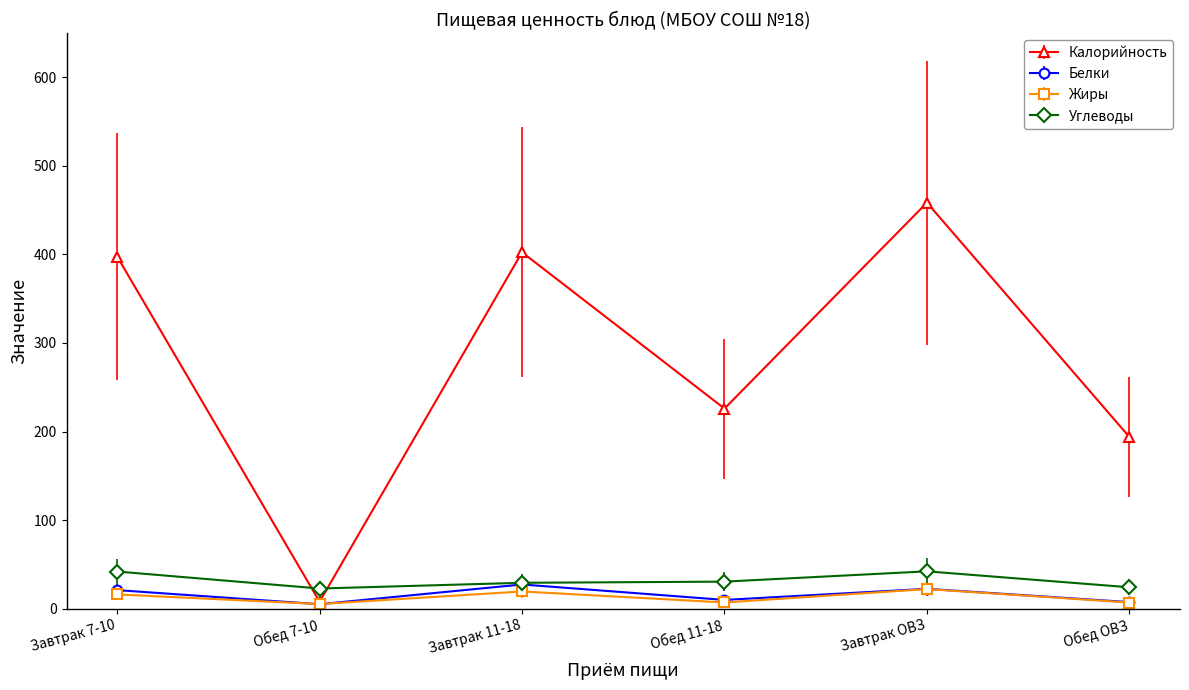

What is the value of the Белки point at the 5th from the left?

22.5